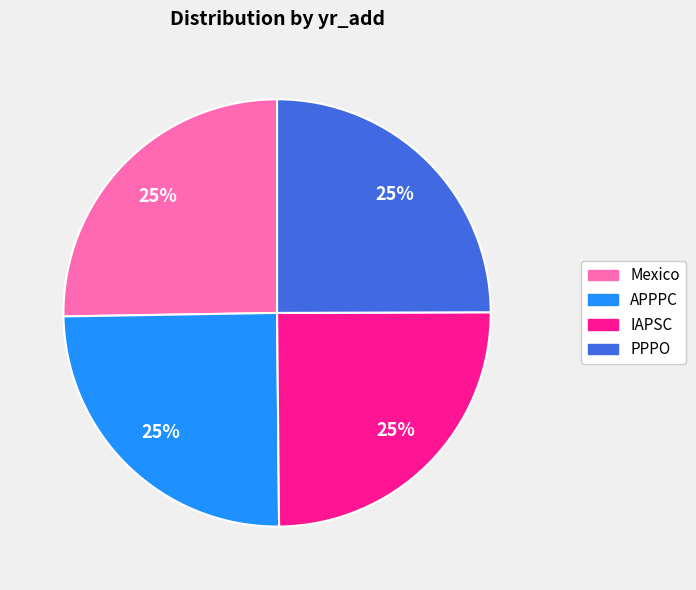

What is the ratio of the value at IAPSC to the value at Mexico?

1.0